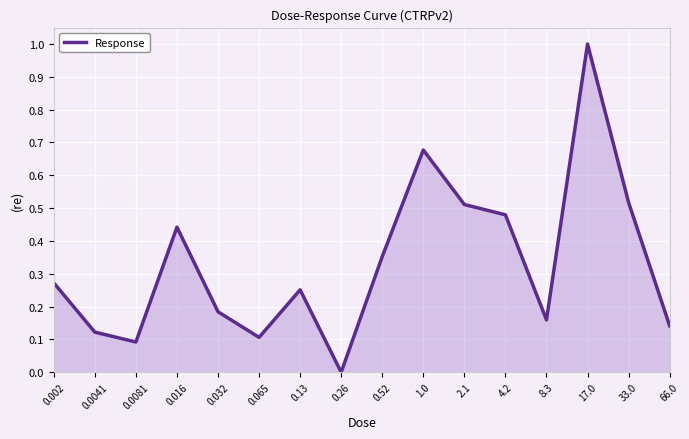

At which category does the chart reach its minimum across all series?

0.26